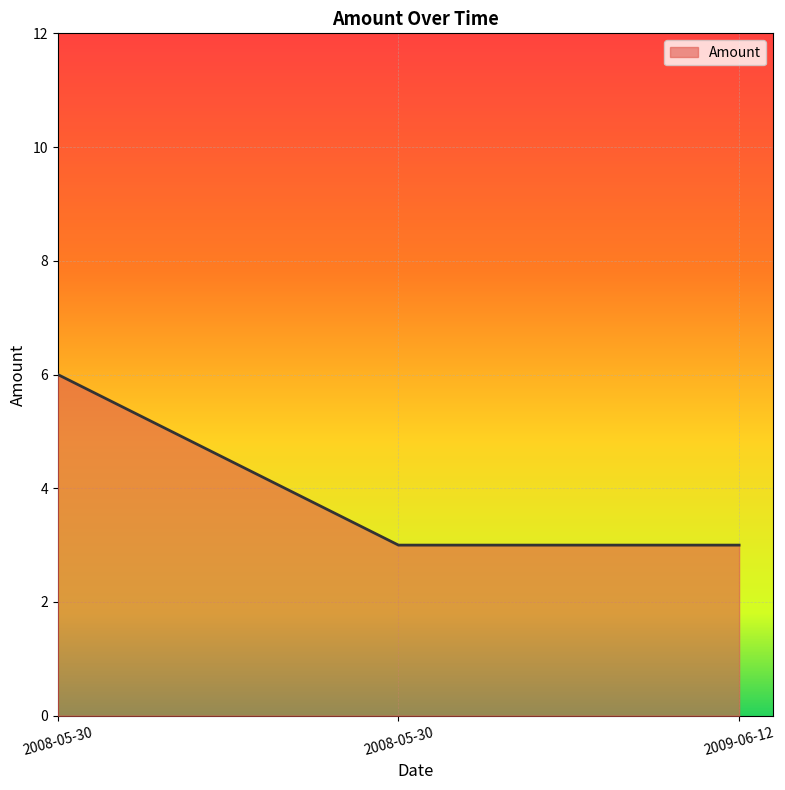

What is the sum of all values?

12